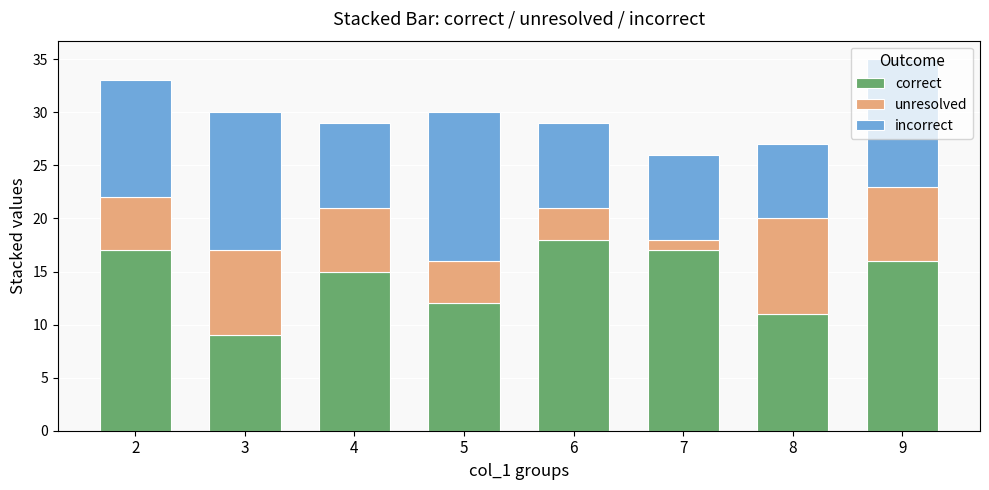

What is the average value of the correct series?

14